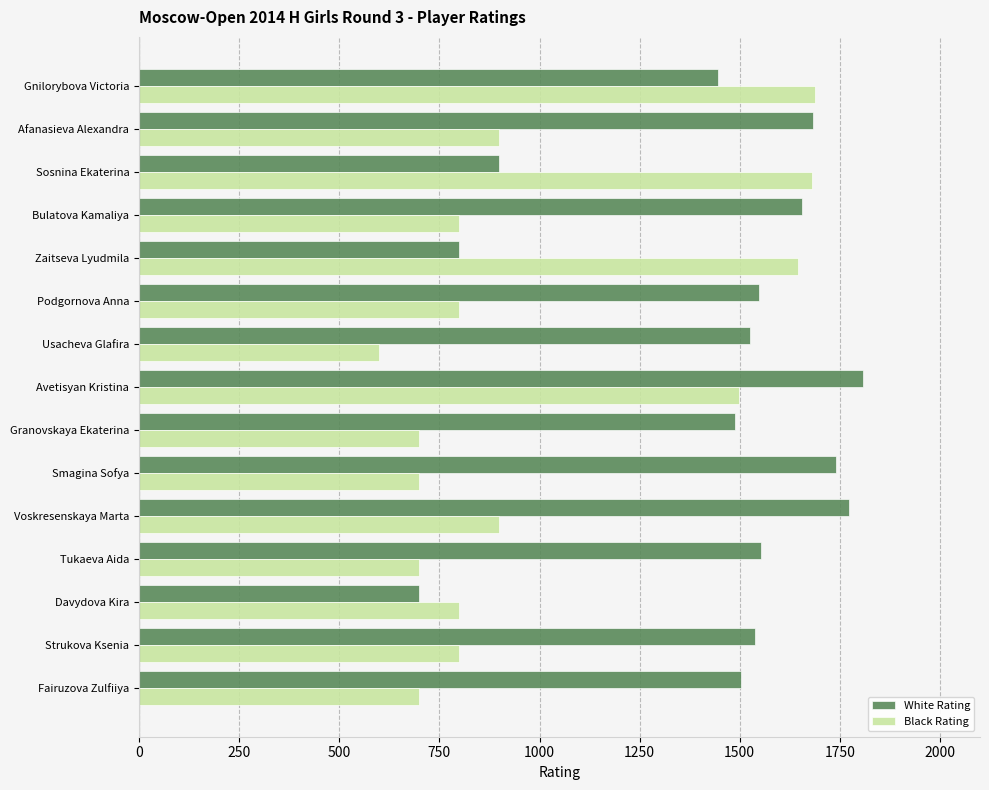

True or false: White Rating has a value of 800 at Zaitseva Lyudmila.

True